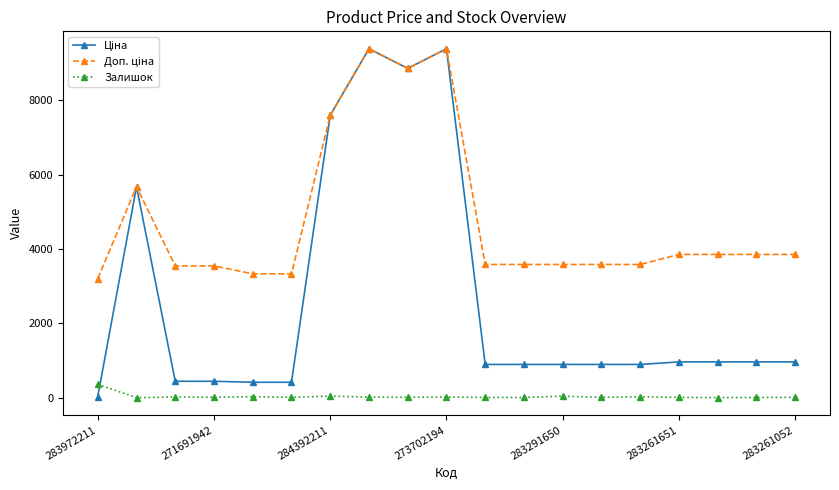

At how many categories does at least one series exceed 647?

19